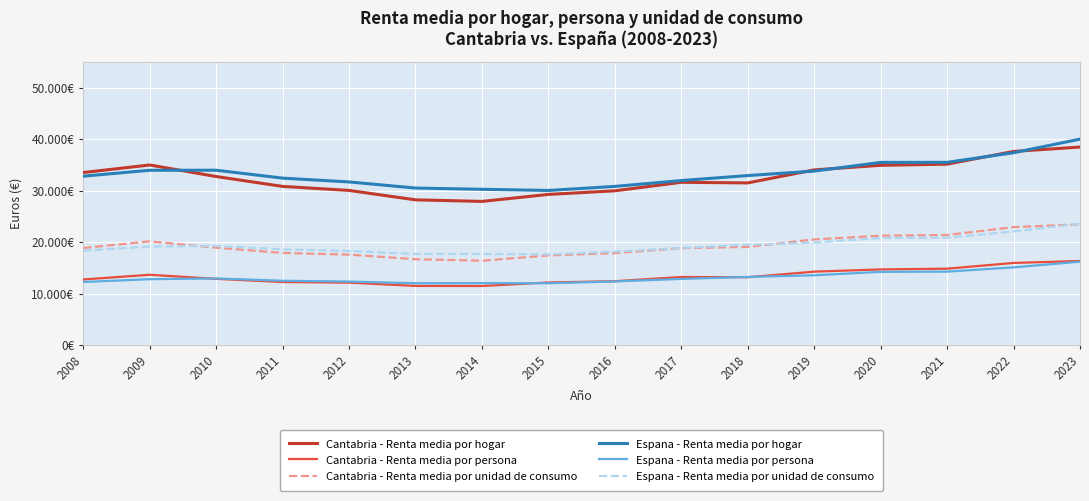

Does the chart have visible grid lines?

Yes